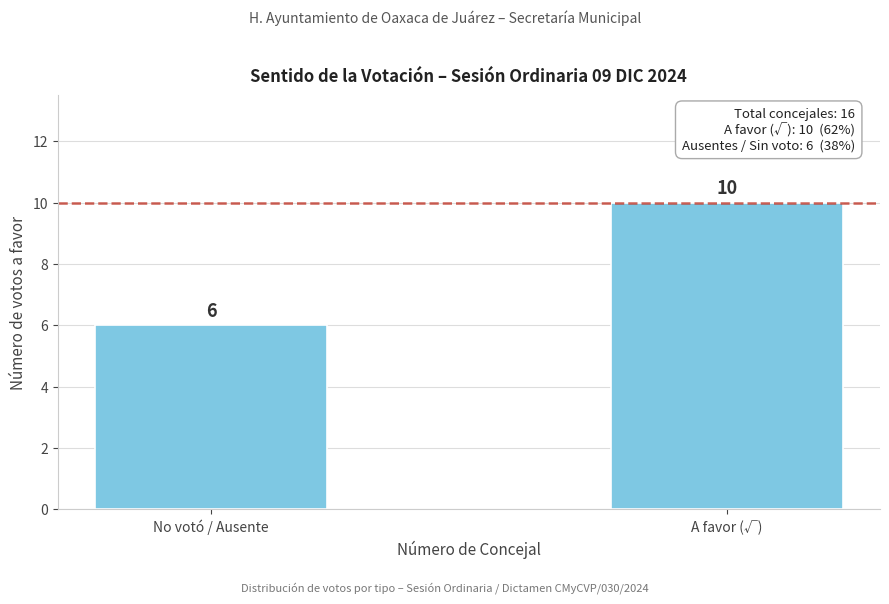

Reading left to right, what are all the values shown in this chart?

6	10